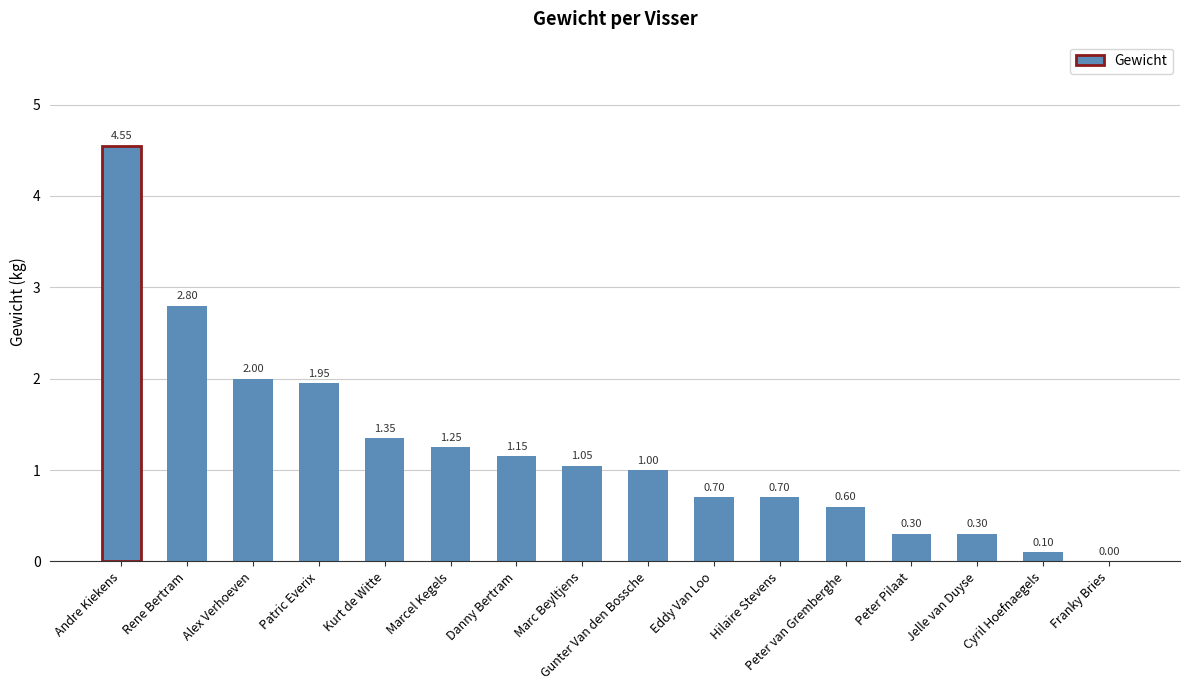

Count the number of data series in this chart.

1